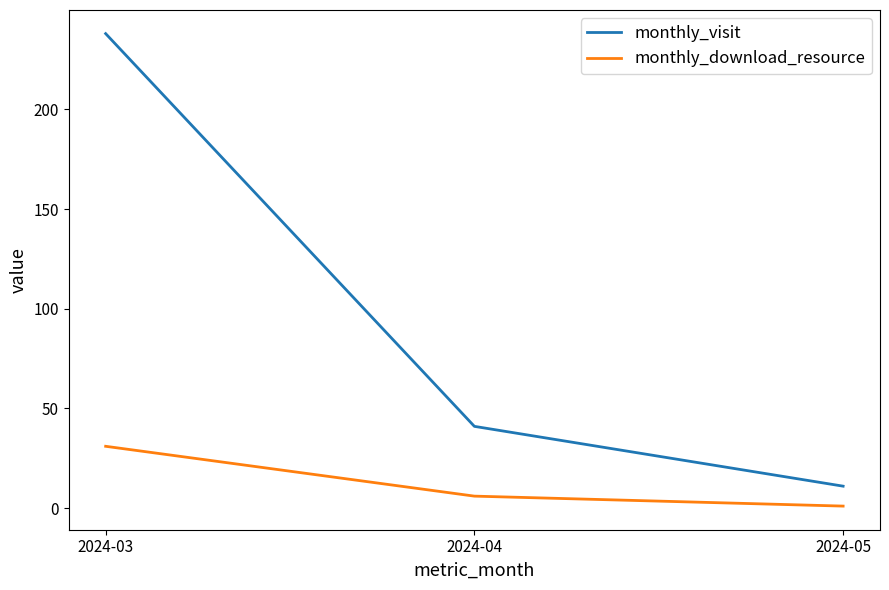

Reading left to right, list all the values displayed in this chart.

monthly_visit: 238	41	11
monthly_download_resource: 31	6	1